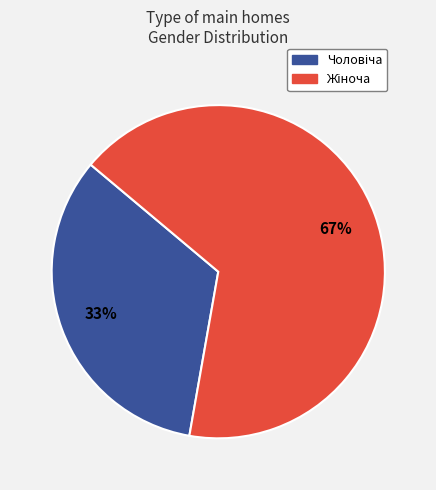

Does any single category account for the majority?

Yes